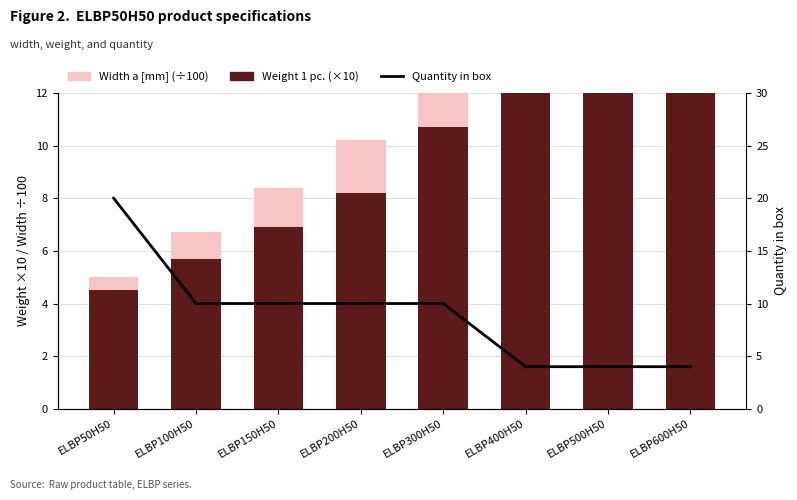

Where does the Width a [mm] (÷100) series first go above 3?

ELBP400H50